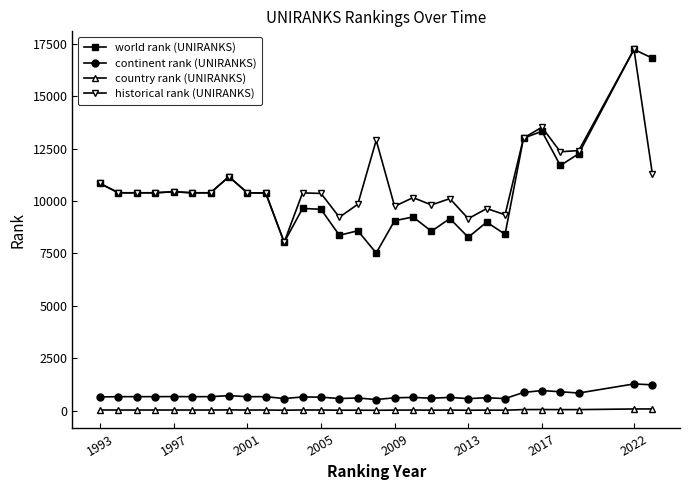

What is the value of the world rank (UNIRANKS) point at the 10th from the left?

10383.0